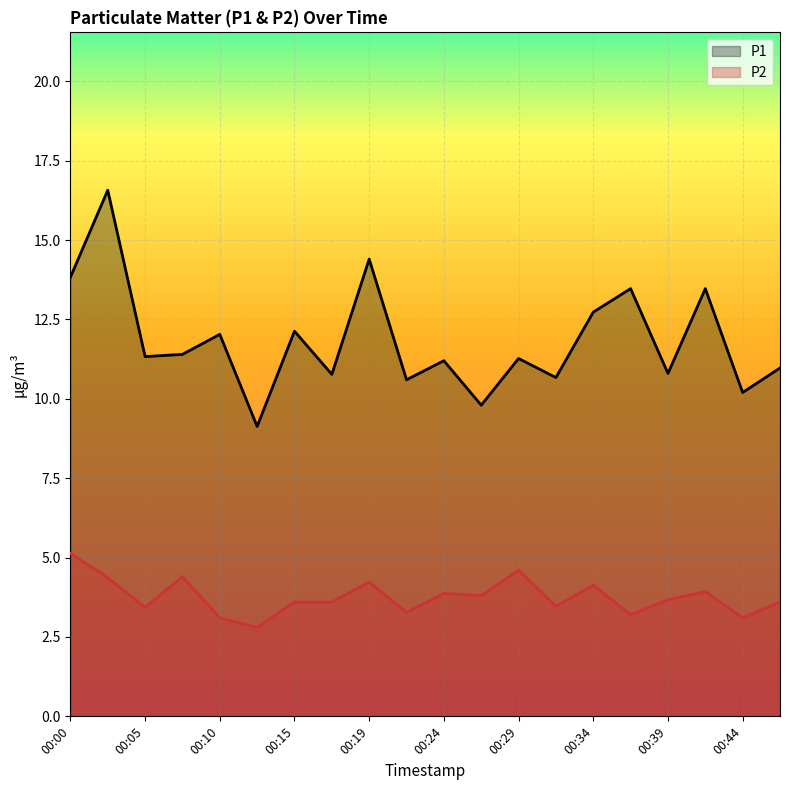

What is the value of the P1 point at the 6th from the left?

9.1